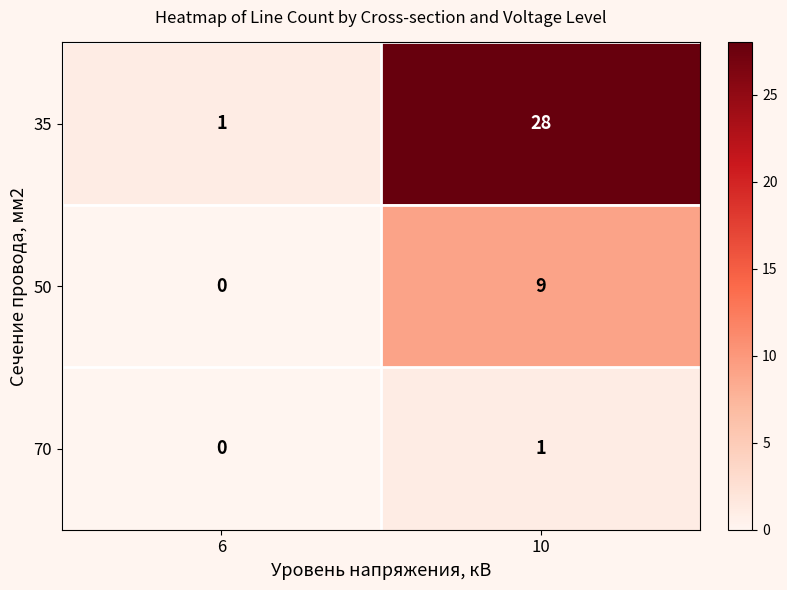

At which category is the sum across all series the highest?

10